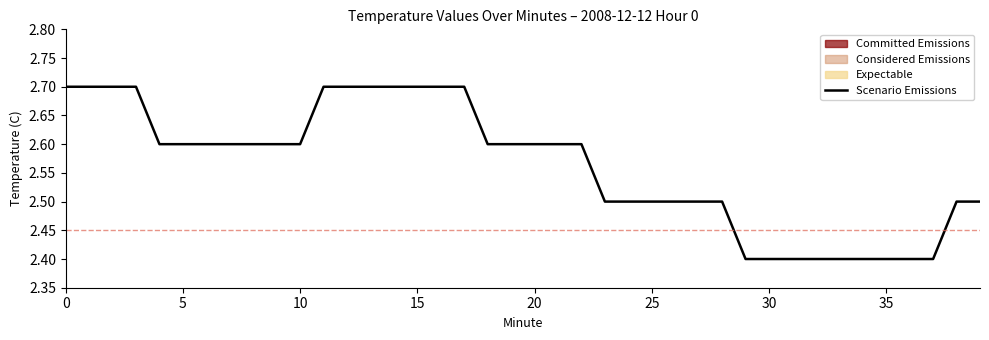

Approximately how many times larger is the value at 22 compared to 23?

1.0